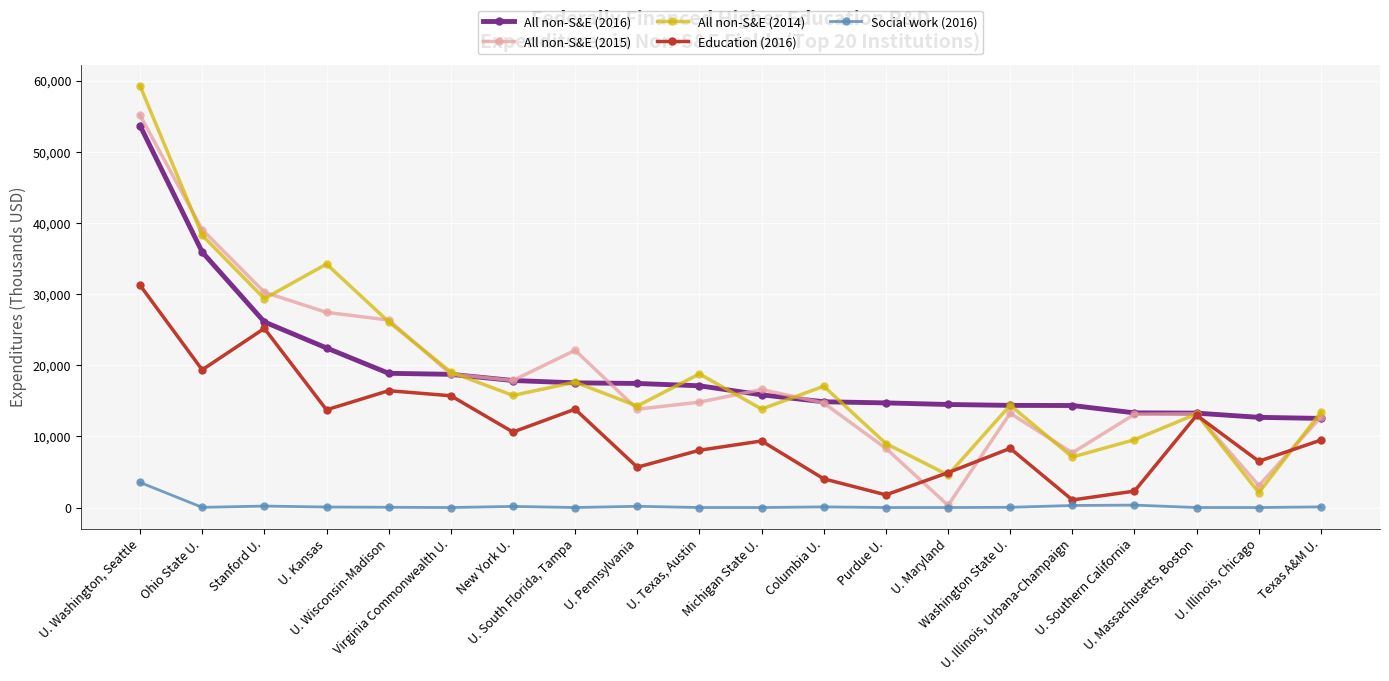

What is the maximum value for All non-S&E (2015)?

55195